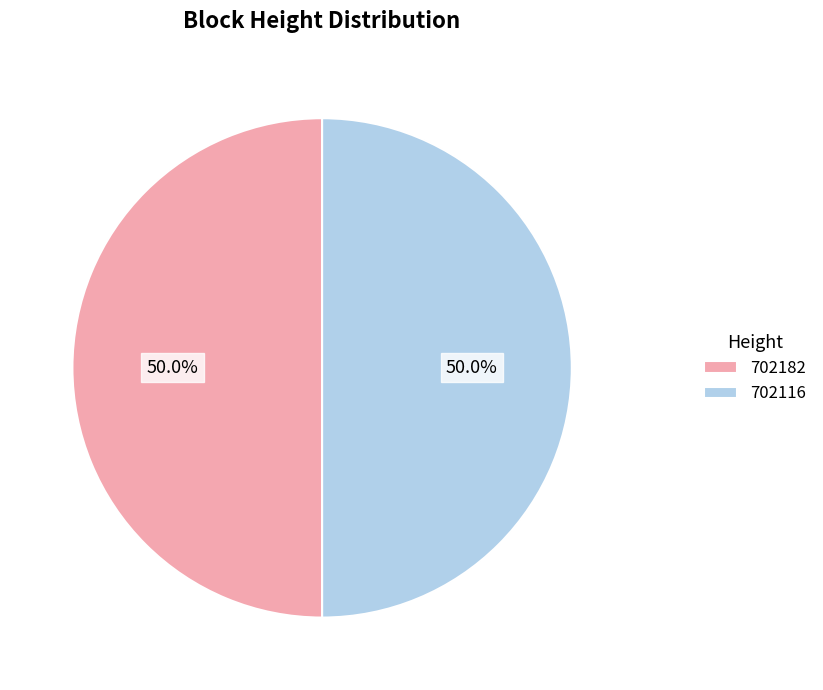

Approximately how many times larger is the value at 702116 compared to 702182?

1.0